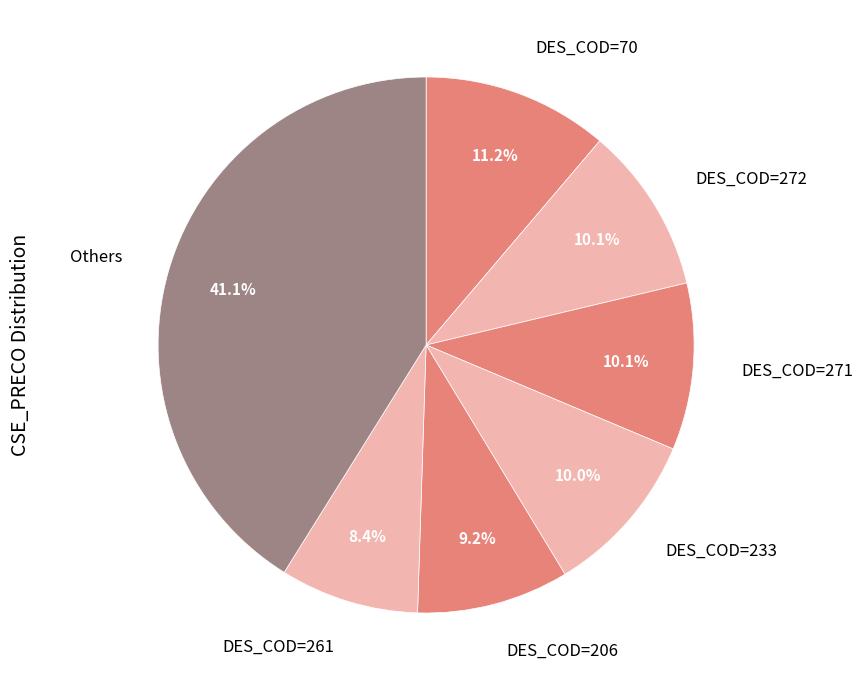

Approximately how many times larger is the value at DES_COD=272 compared to DES_COD=261?

1.2